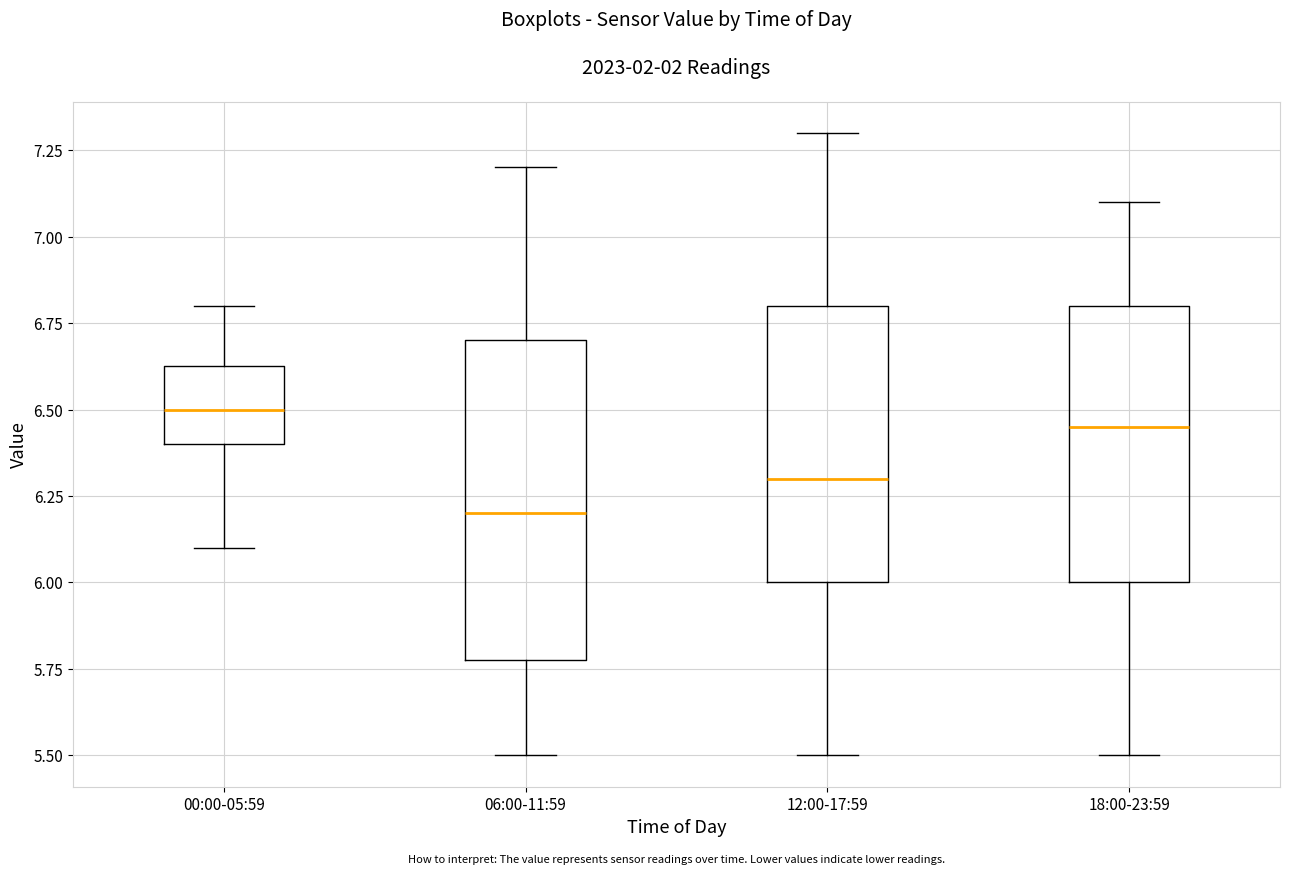

Where is the lower edge of the box for 18:00-23:59 on the y-axis? The values are not printed on the chart, so give them approximately, as read against the axis.

6.00